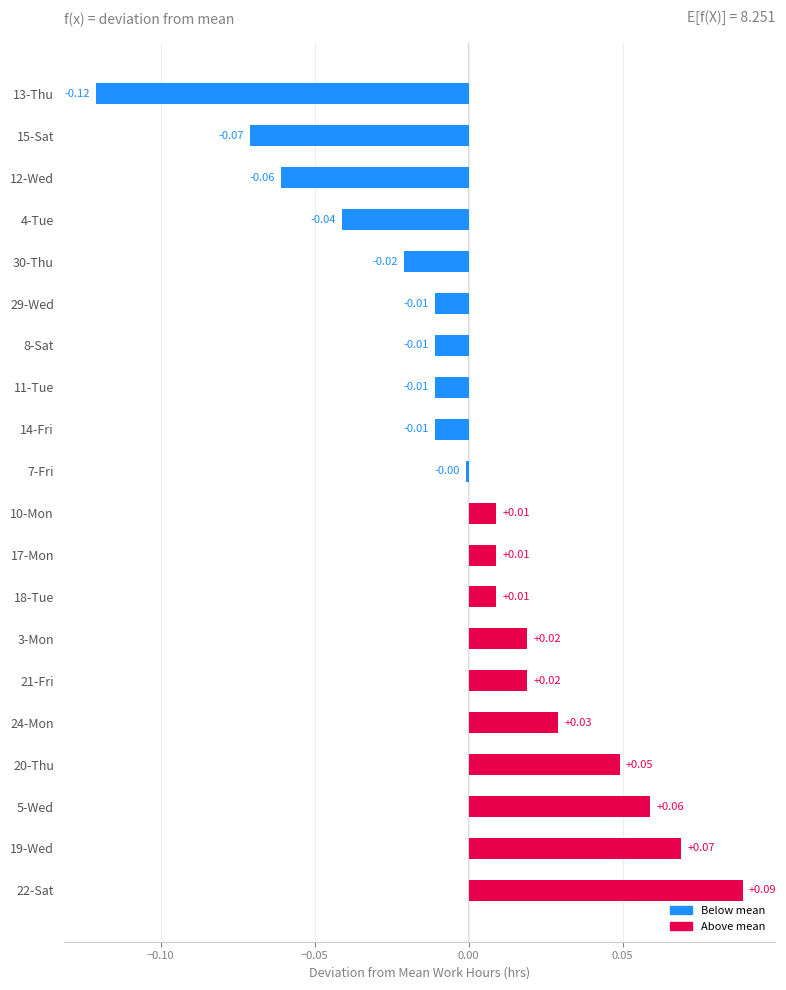

Between 21-Fri and 24-Mon, which is larger?

24-Mon